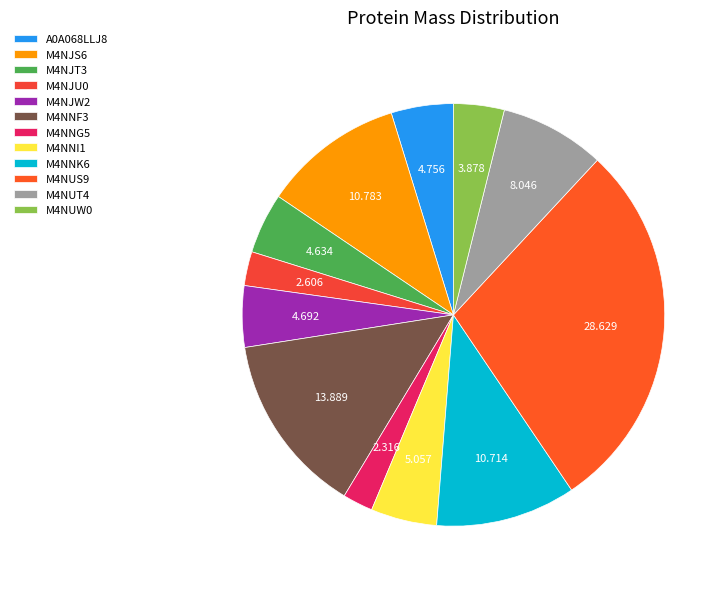

Count the number of slices in the pie.

12